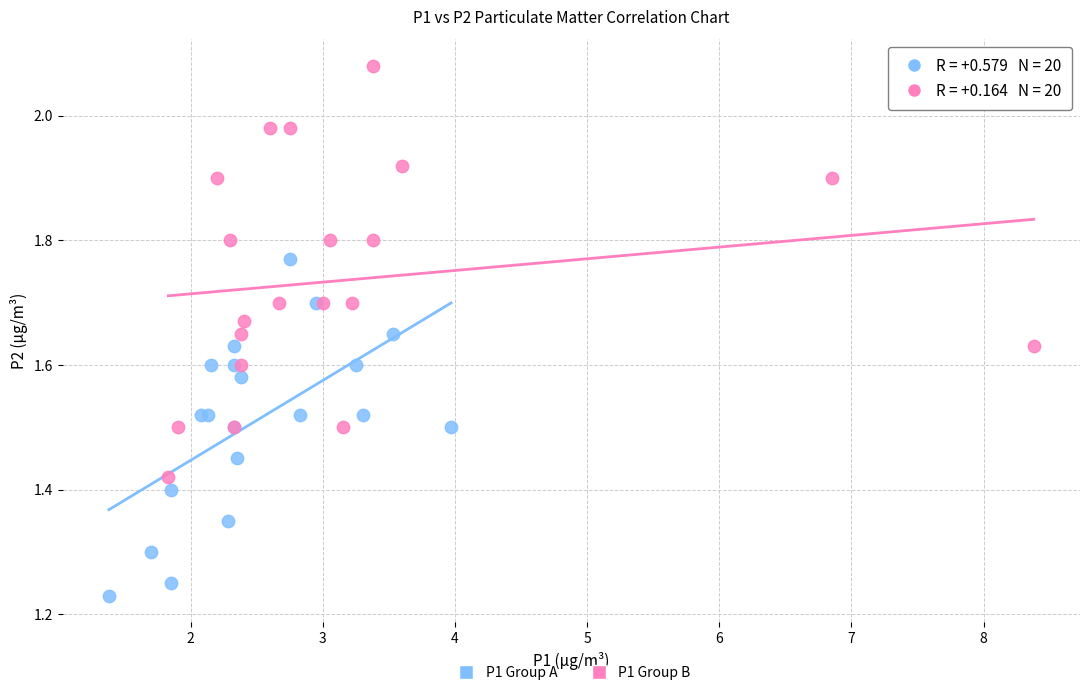

Which series has the largest Y range (max minus min)?

P1 Group B